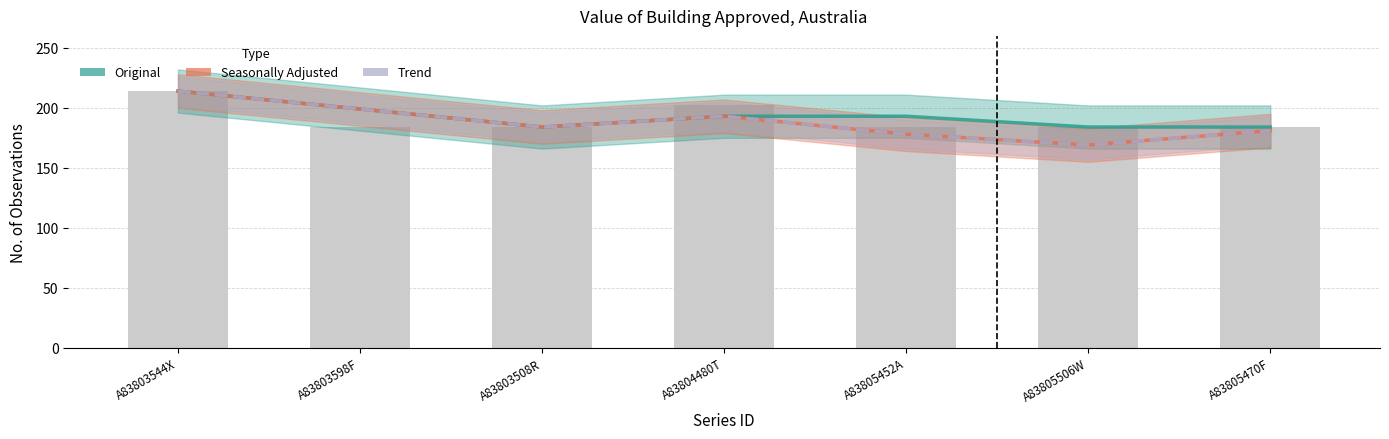

True or false: Seasonally Adjusted has a value of 181 at A83805470F.

True